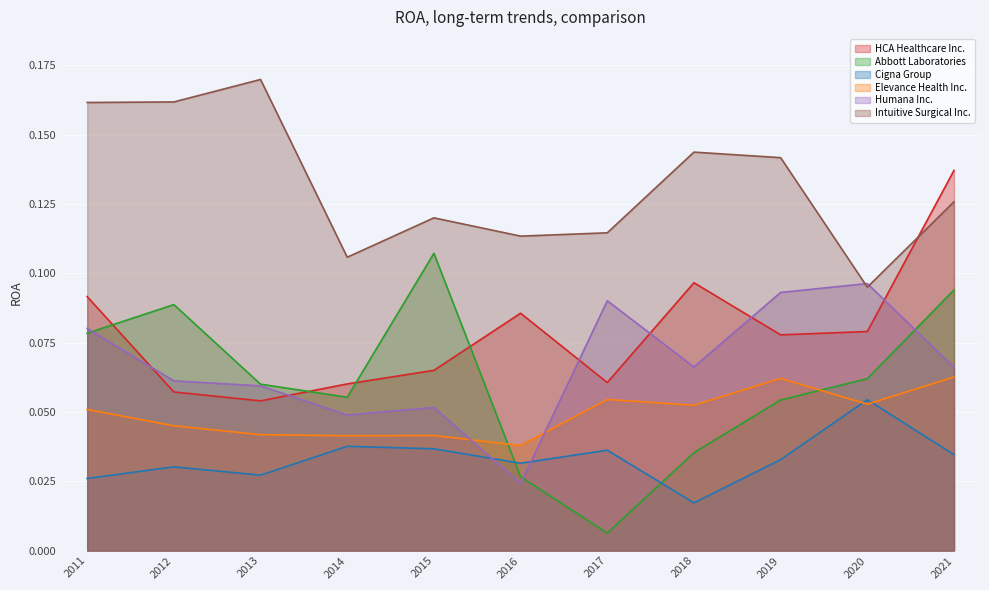

At which category does Cigna Group reach its first local peak?

2012